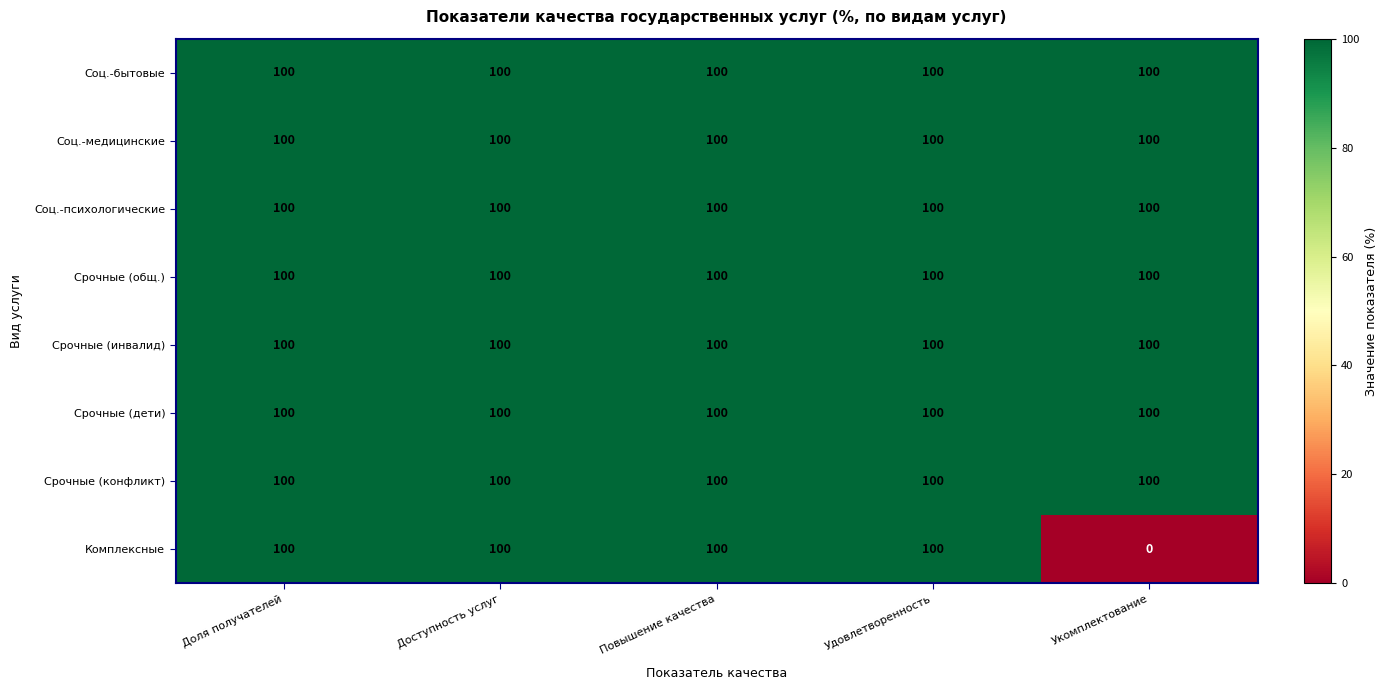

What is the sum of all Срочные (конфликт) values?

500